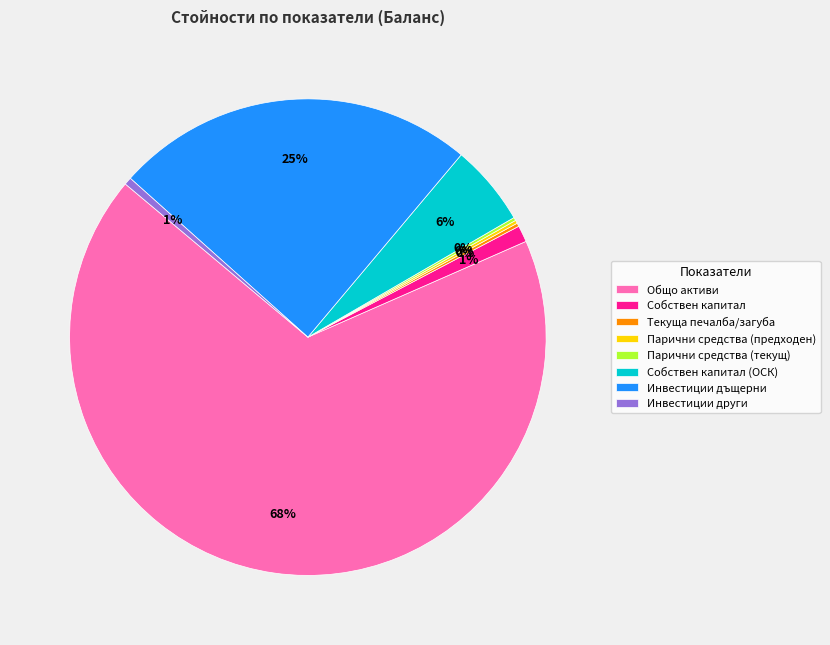

Is it true that Общо активи is 60% of the pie?

False